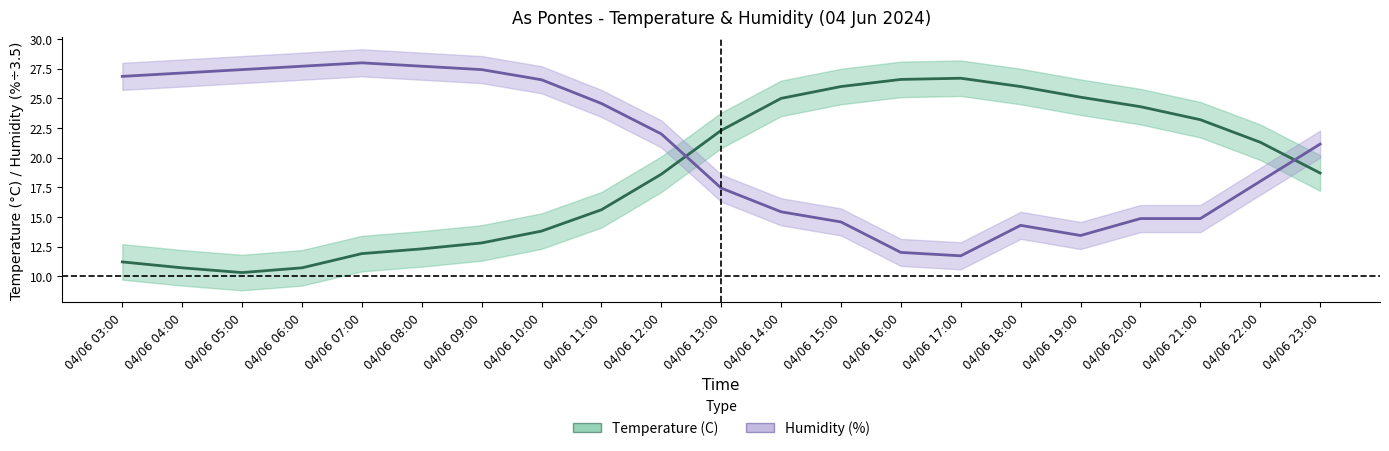

How many lines are shown in the chart?

2